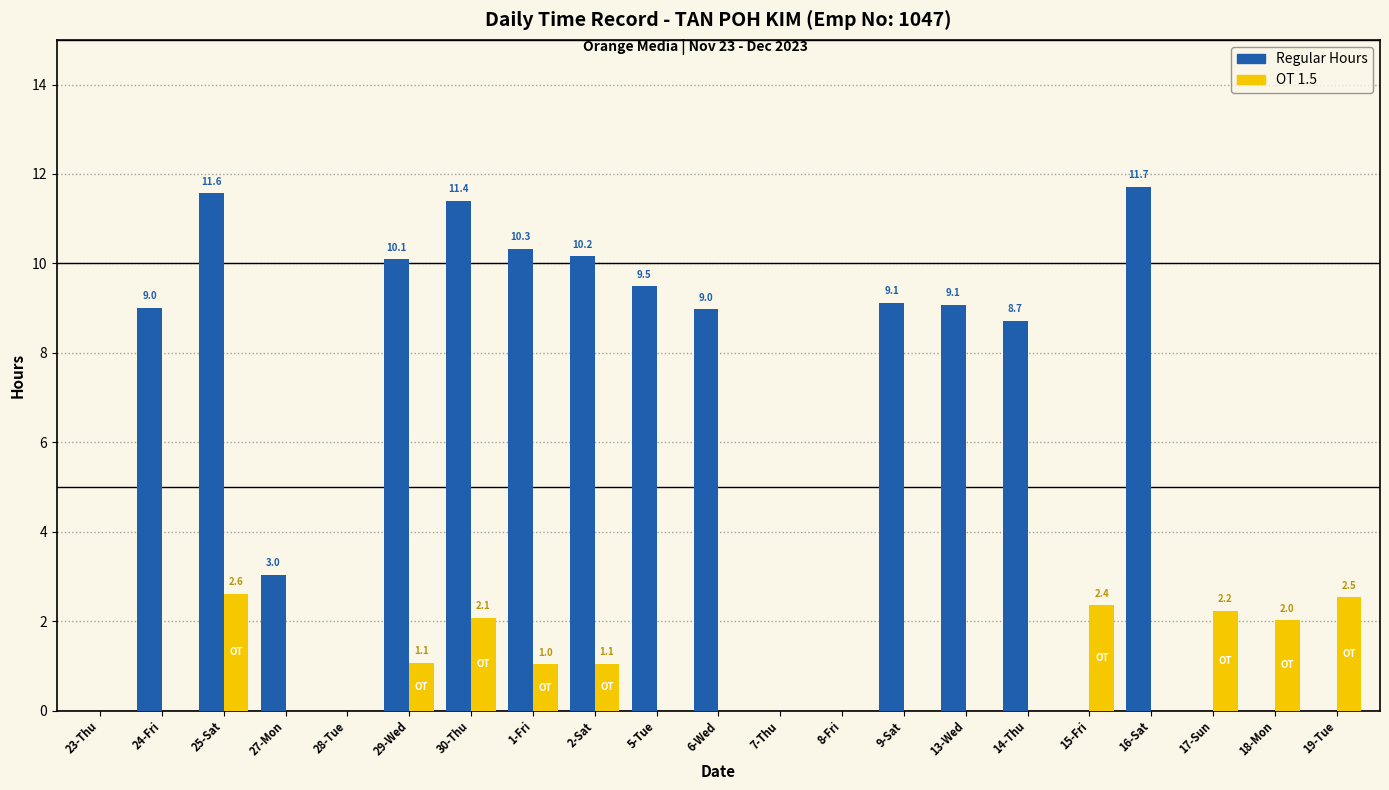

Is it true that Regular Hours equals 3.7 at 14-Thu?

False